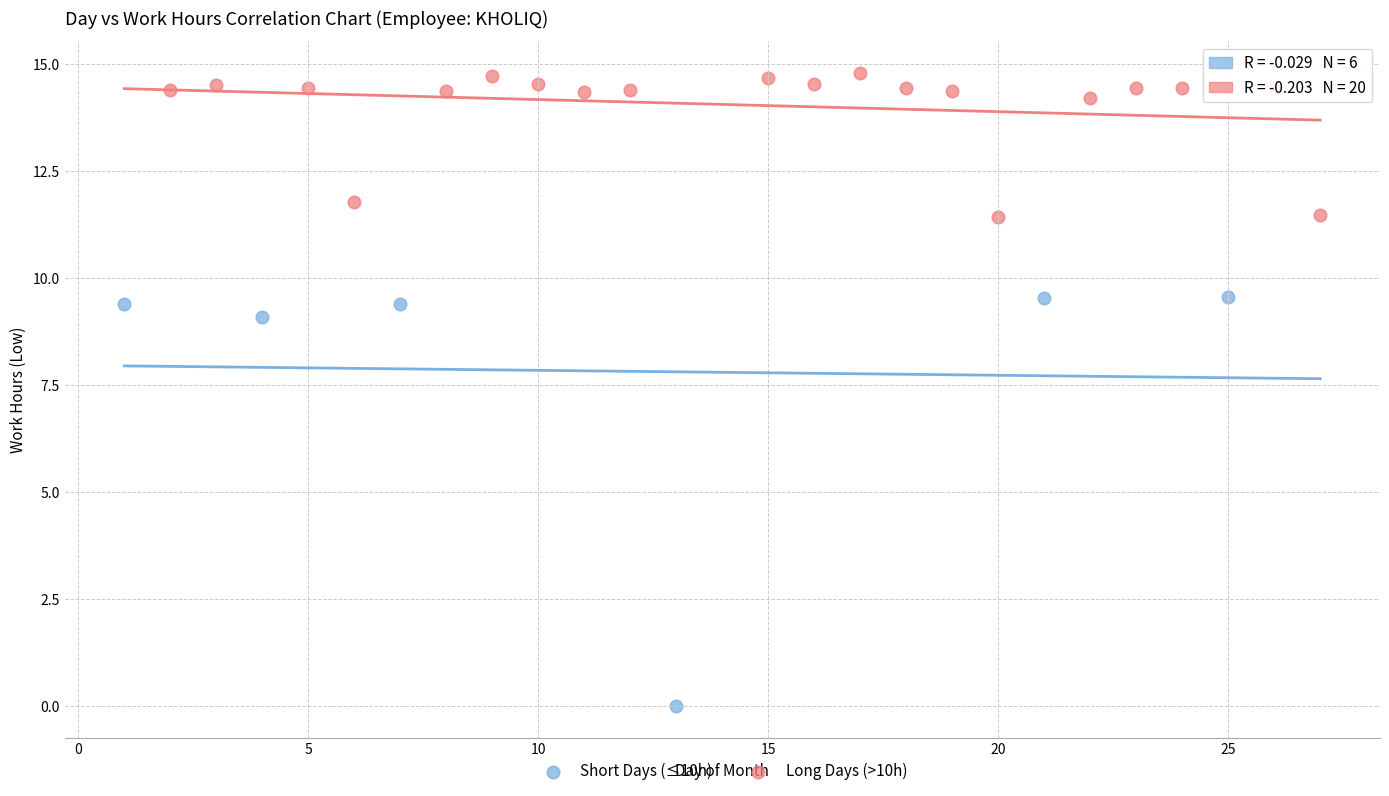

Which series contains the lowest Y value?

Short Days (≤10h)